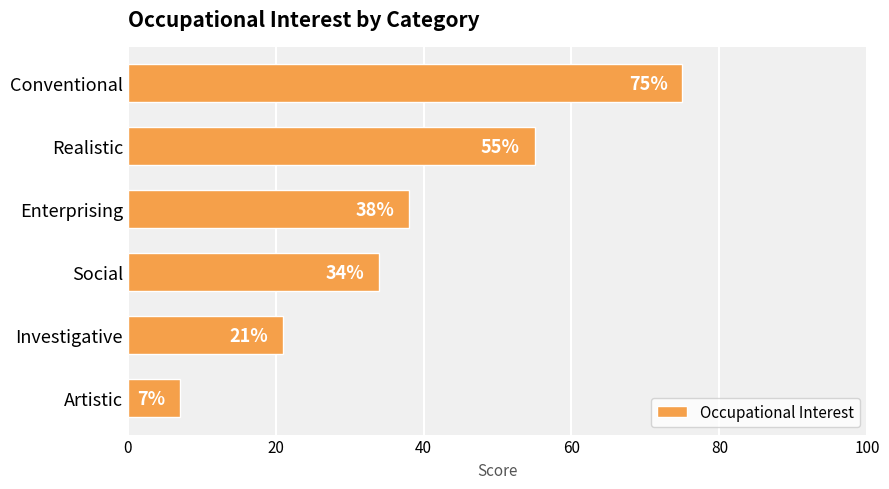

Are the bars horizontal?

Yes